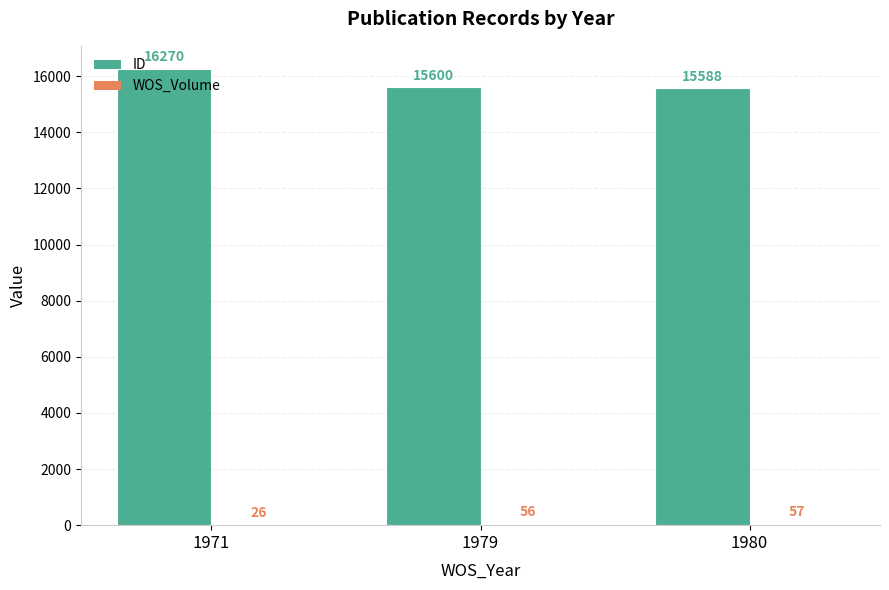

True or false: ID has a value of 15600 at 1979.

True